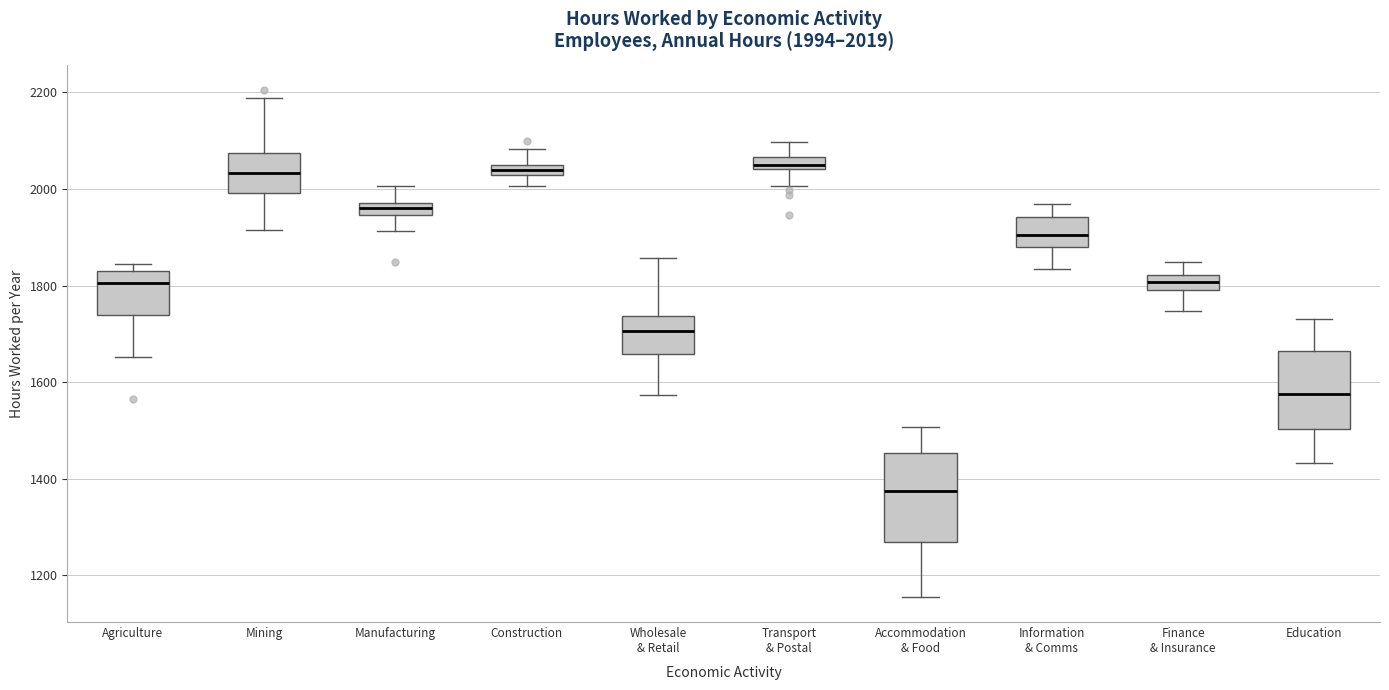

Which box is the tallest, from its lower edge to its upper edge?

Accommodation & Food